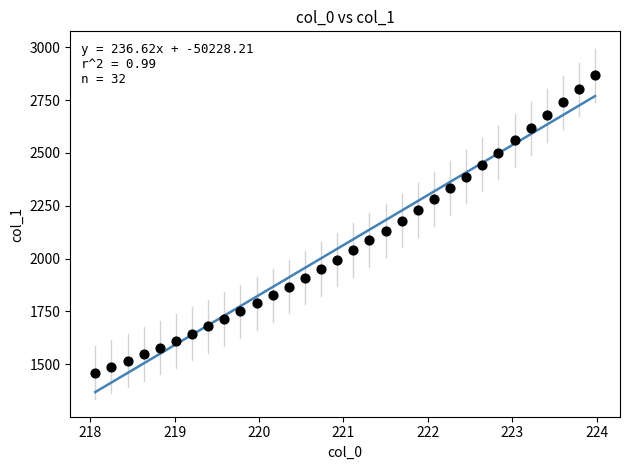

What is the range of Y values (max minus min)?

1406.3